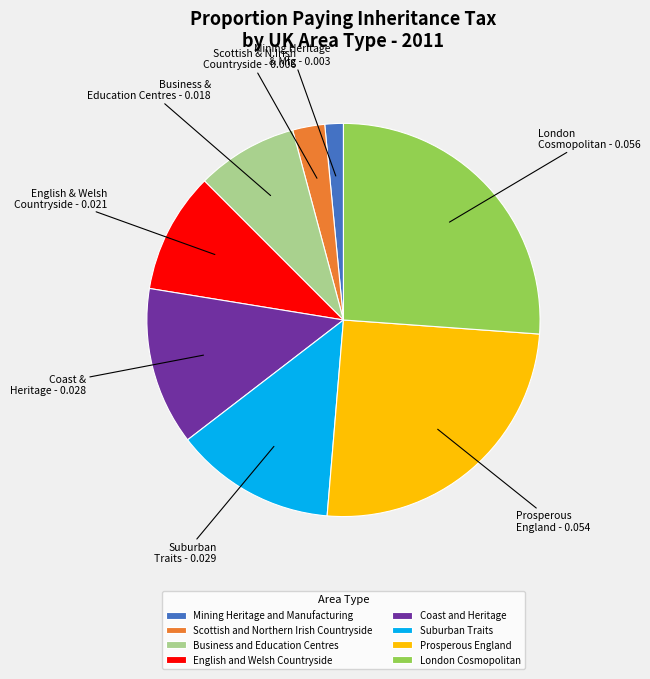

What is the smallest slice in the pie chart?

Mining Heritage and Manufacturing